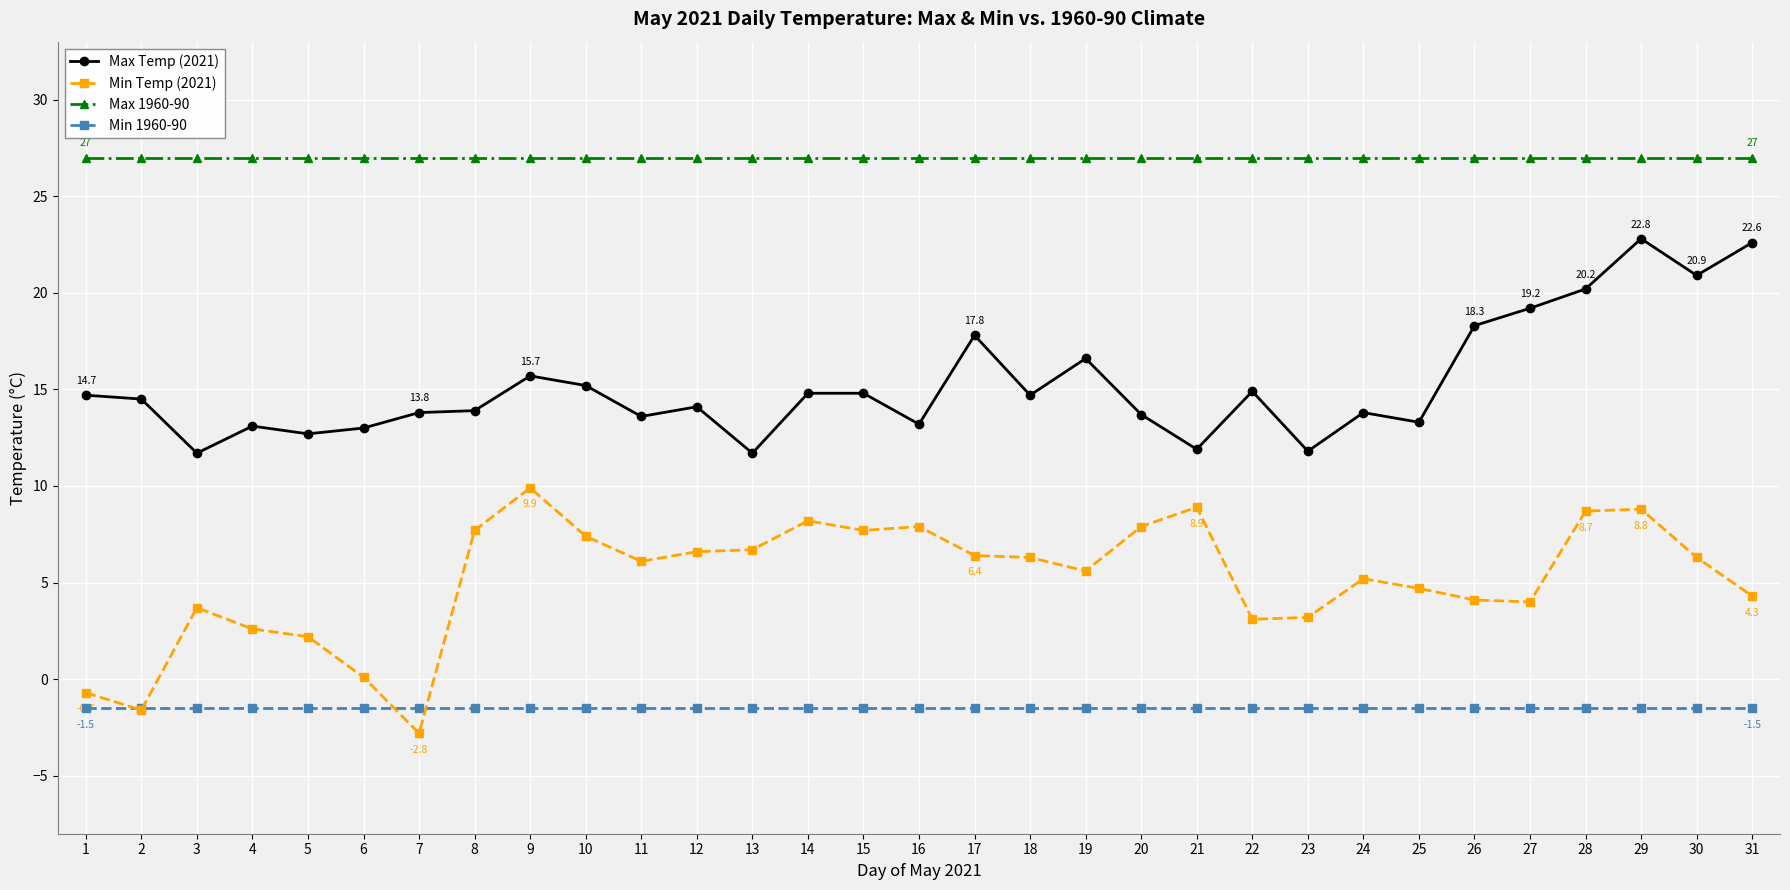

List the series in order of their peak value, lowest first.

Min 1960-90, Min Temp (2021), Max Temp (2021), Max 1960-90